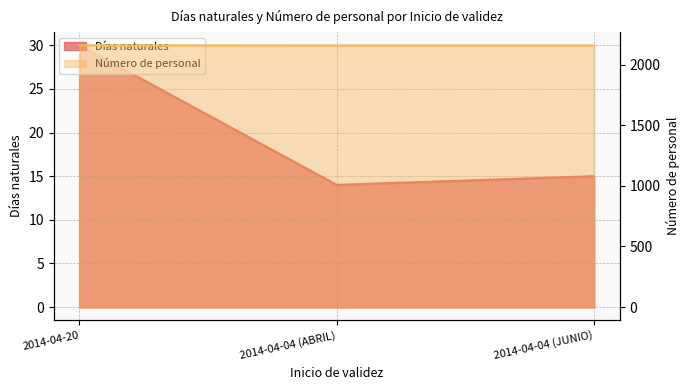

What is the difference between the highest and lowest values at 2014-04-20?

2132